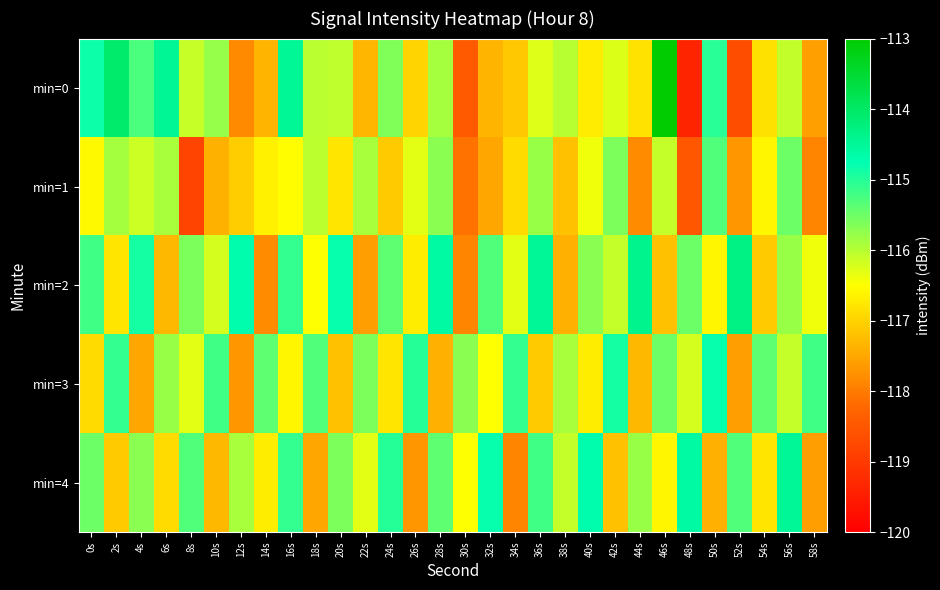

Count the number of data series in this chart.

5